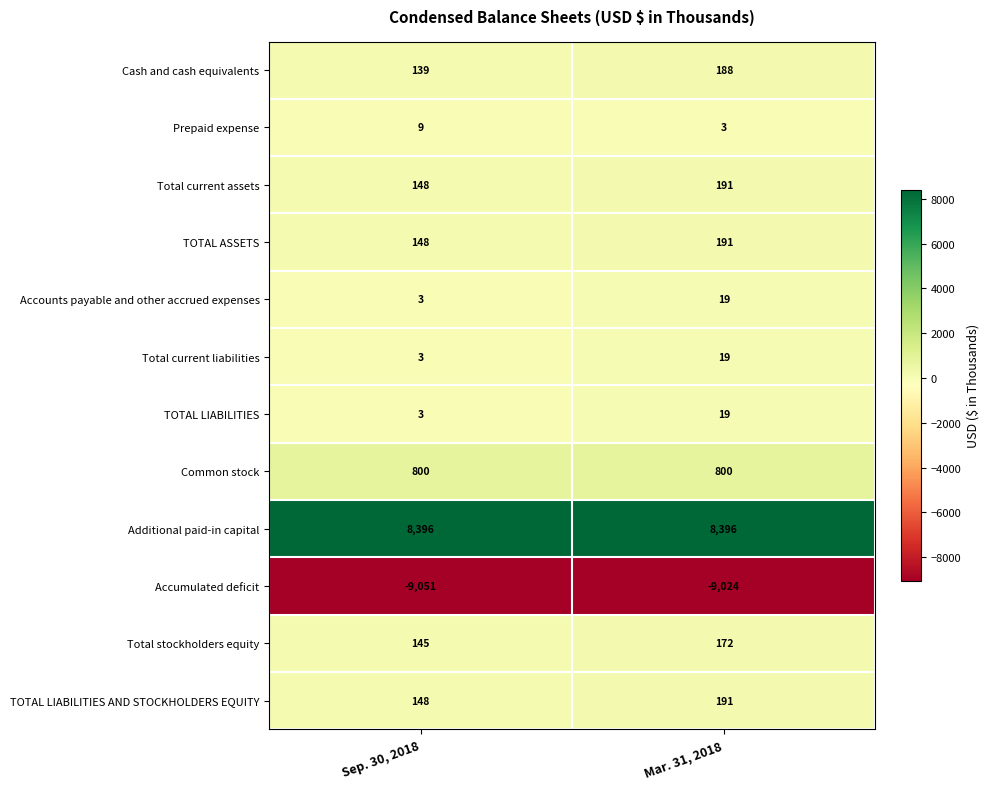

Which series has the widest spread of values?

Cash and cash equivalents